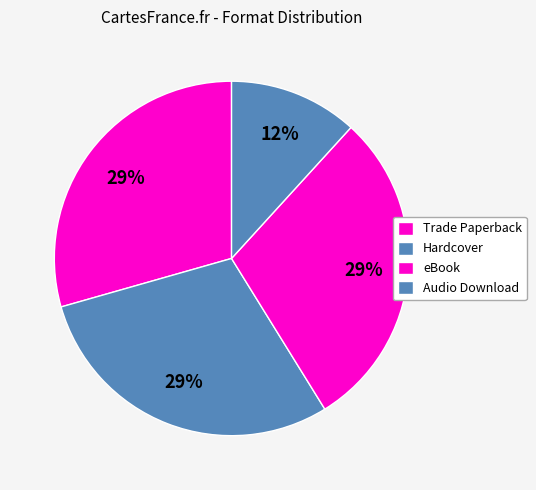

Count the number of slices in the pie.

4